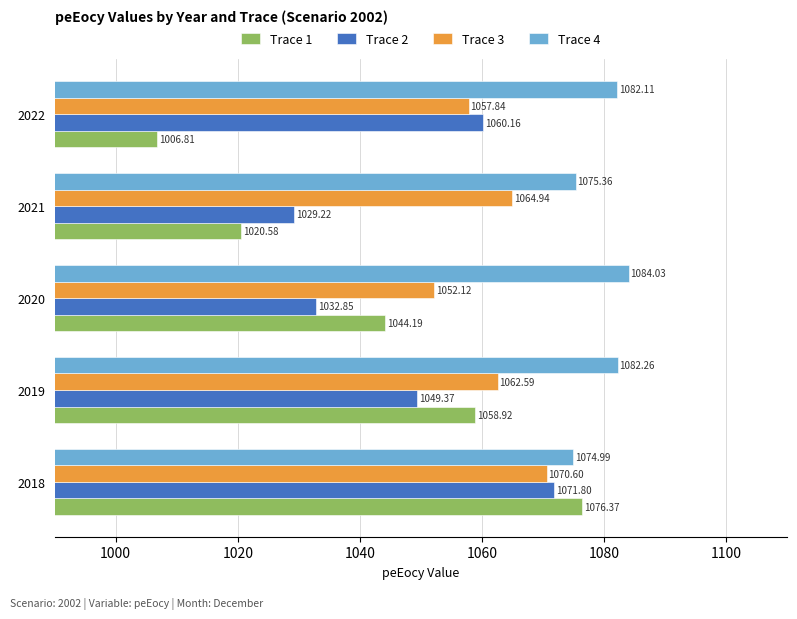

Where is Trace 1 nearest to the value 1041?

2020